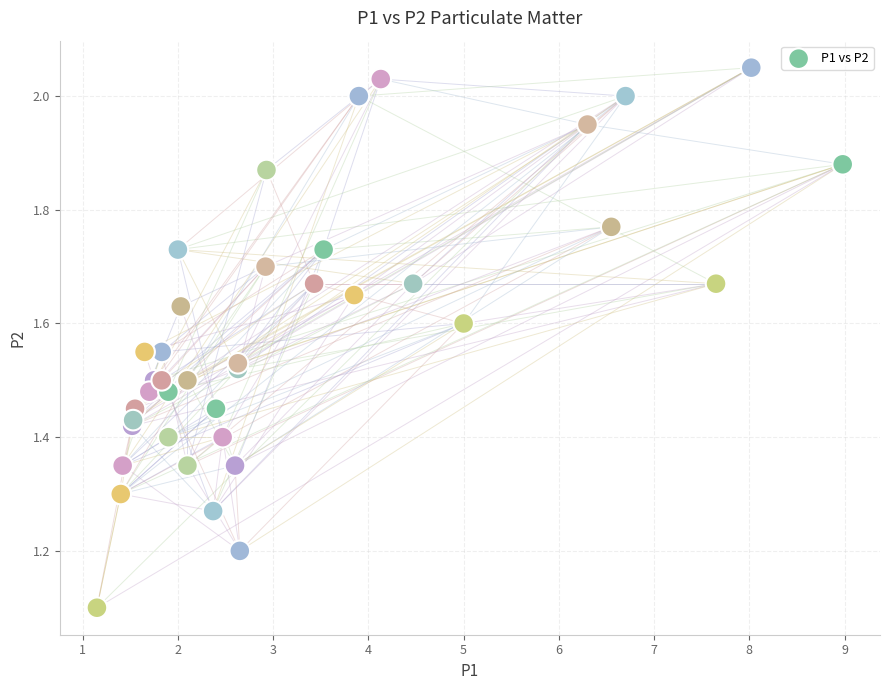

What Y value in the scatter plot is closest to 1?

1.1